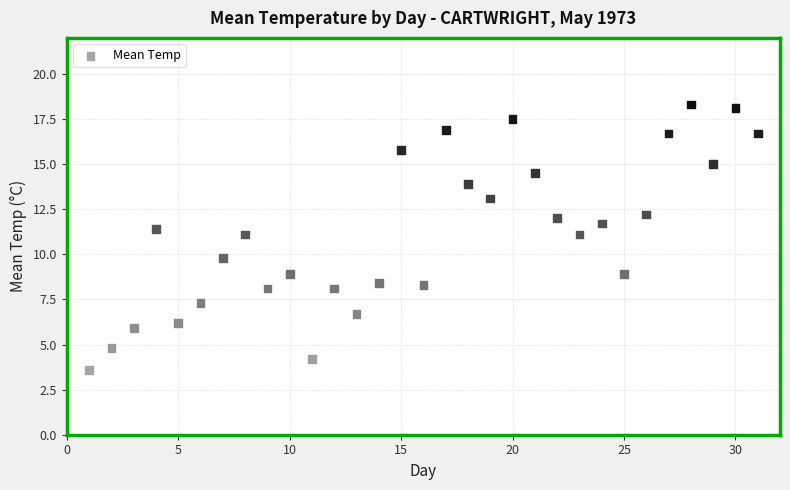

What is the range of Y values (max minus min)?

14.7